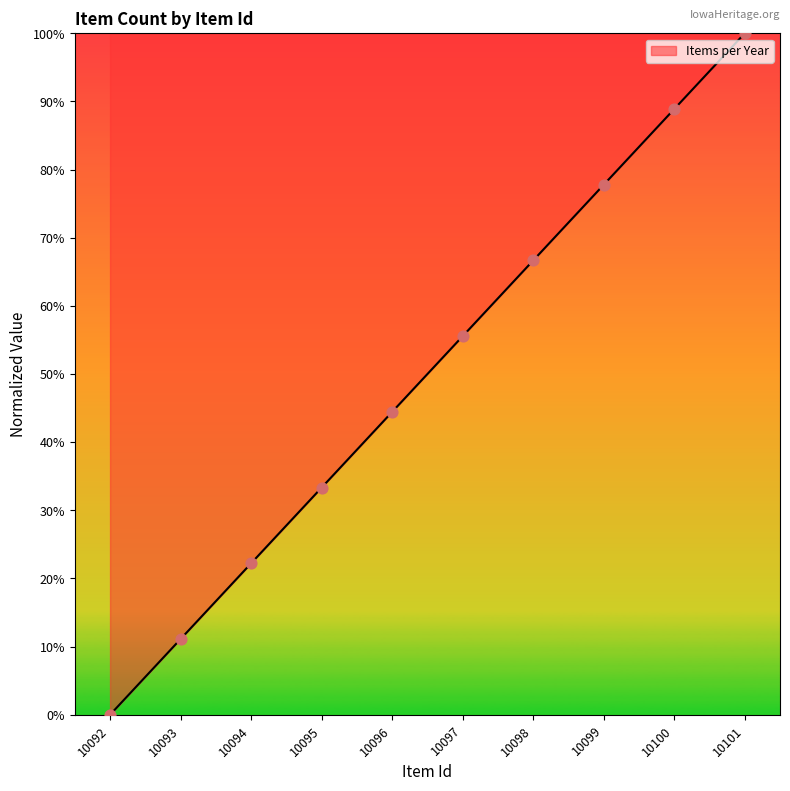

What is the ratio of the value at 10095 to the value at 10100?

0.4